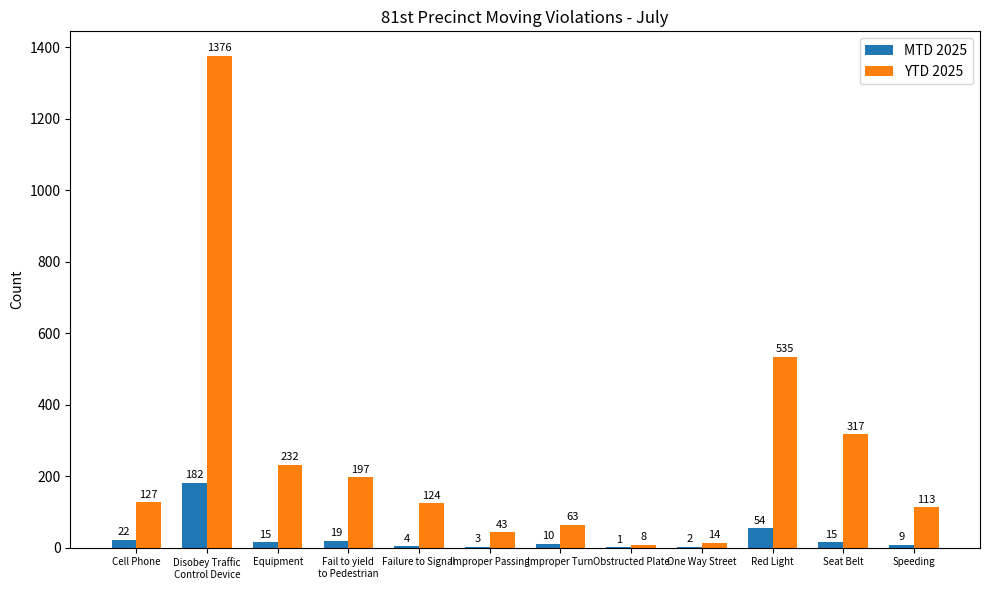

At which label is MTD 2025 closest to 91?

Red Light